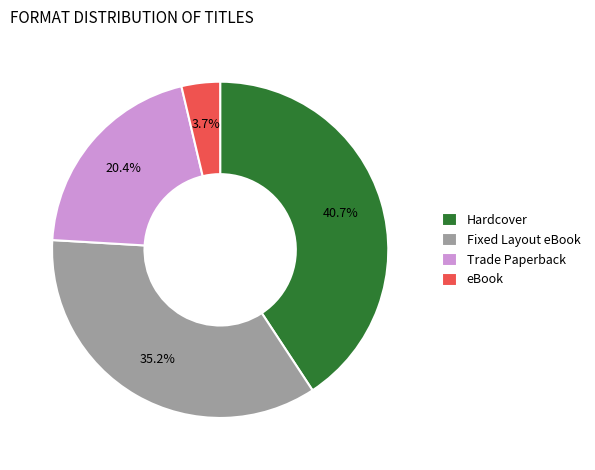

What is the total percentage of eBook and Fixed Layout eBook?

38.9%